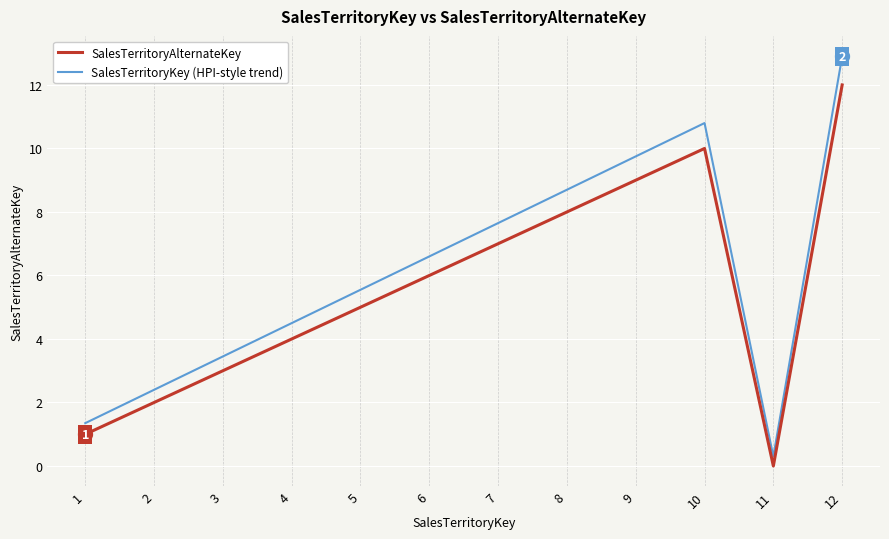

Where is the first local maximum for SalesTerritoryAlternateKey?

10